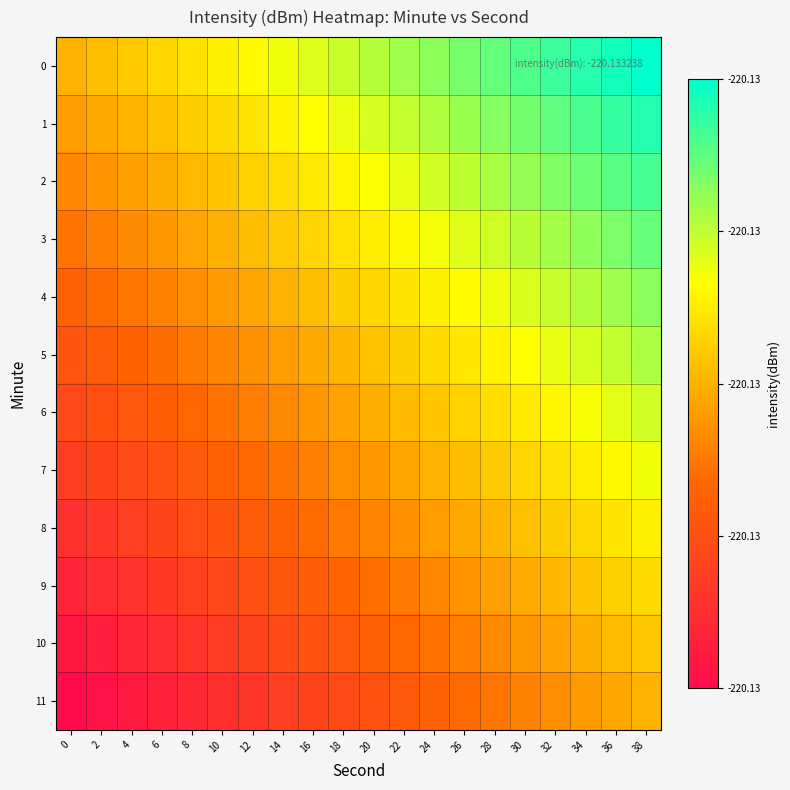

What is the smallest value displayed?

-1.0